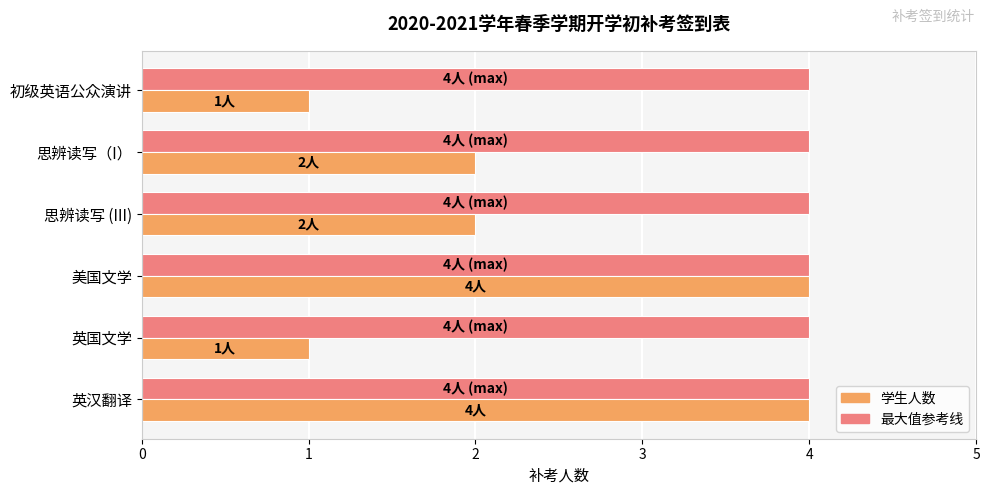

What is the maximum value shown in the chart?

4